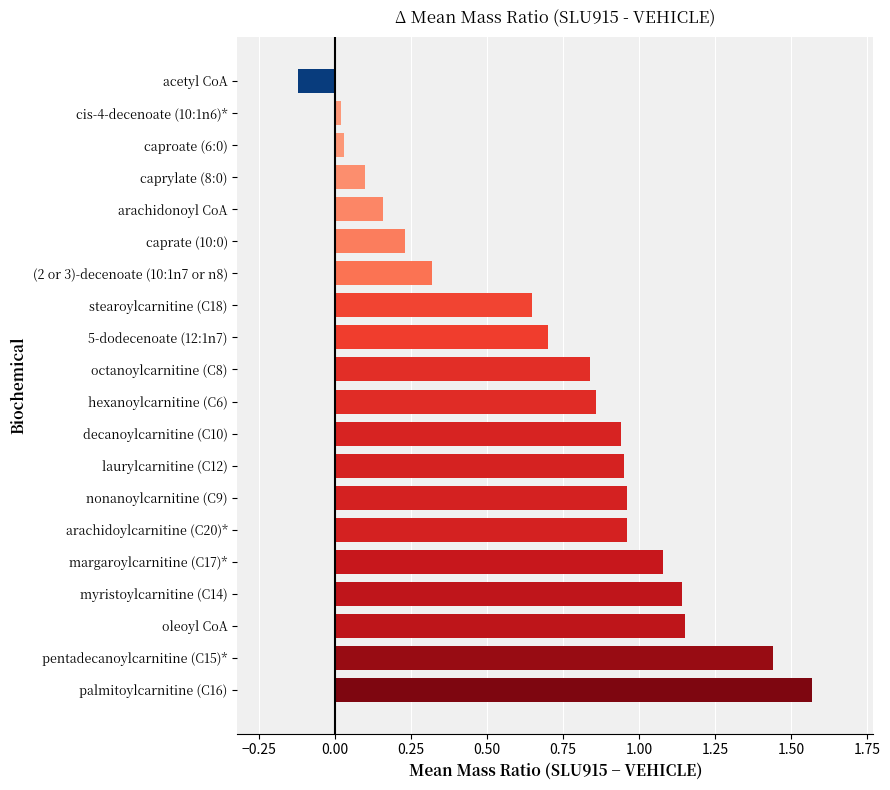

What is the average value?

0.7